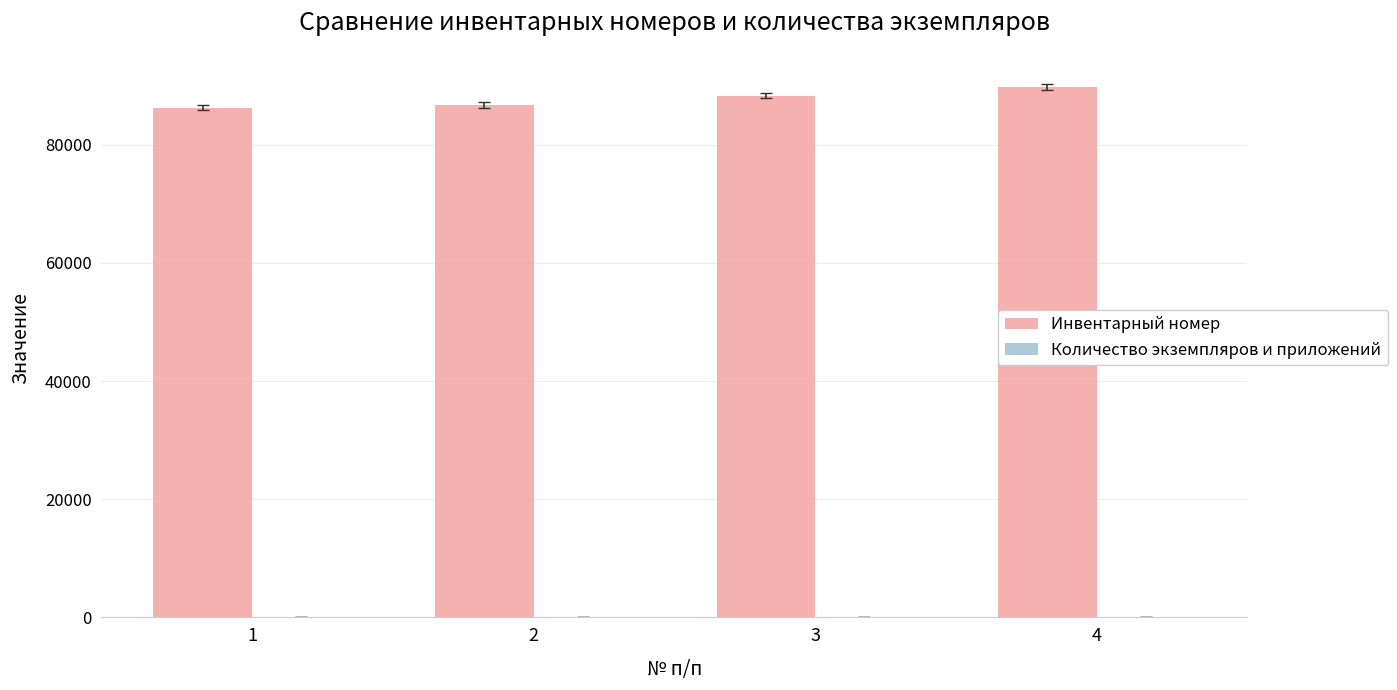

What is the sum of all Инвентарный номер values?

351036